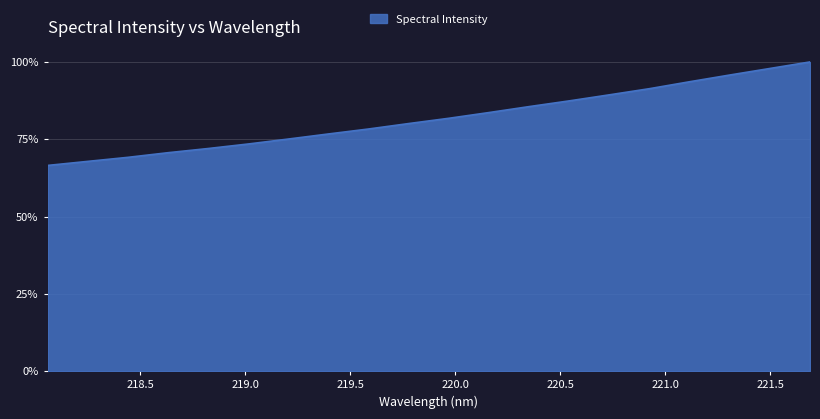

Reading right to left, extract all data points from this chart.

1.0	1.0	1.0	0.9	0.9	0.9	0.9	0.9	0.8	0.8	0.8	0.8	0.8	0.8	0.7	0.7	0.7	0.7	0.7	0.7